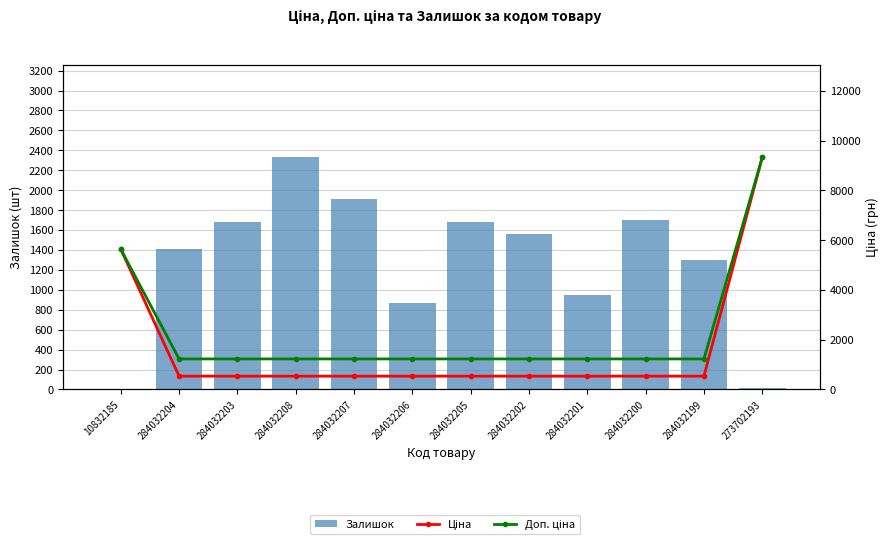

What is the difference between the second highest and second lowest values in the Залишок series?

1892.0